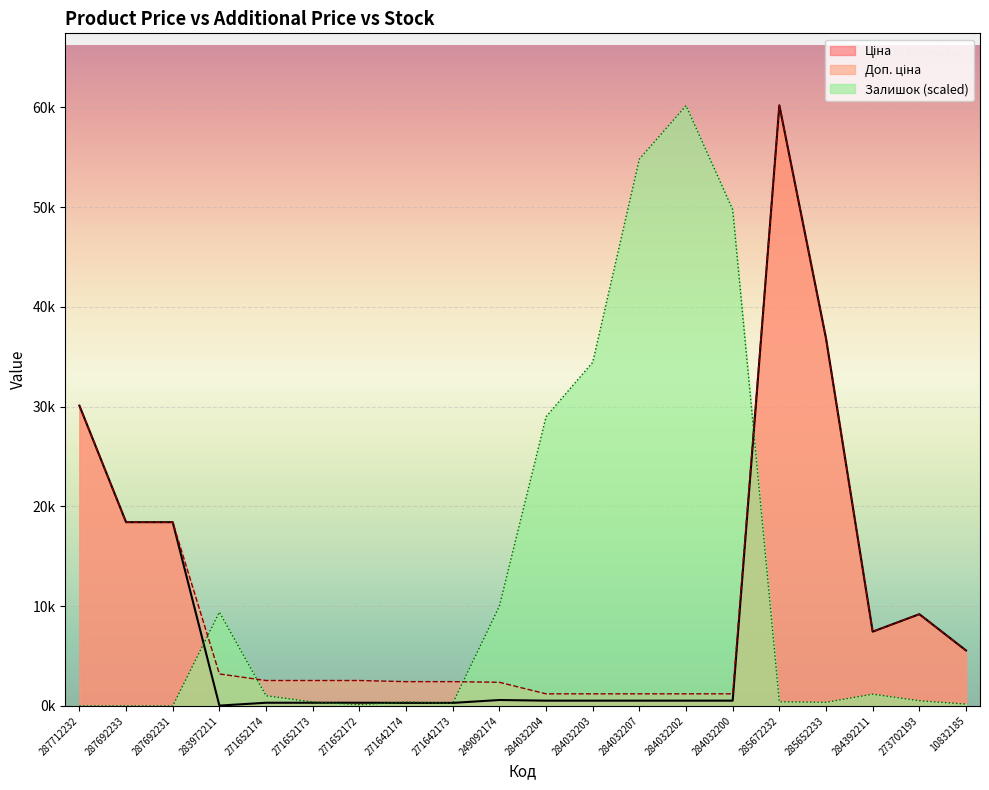

What is the value of the Ціна point at the 20th from the left?

5560.3